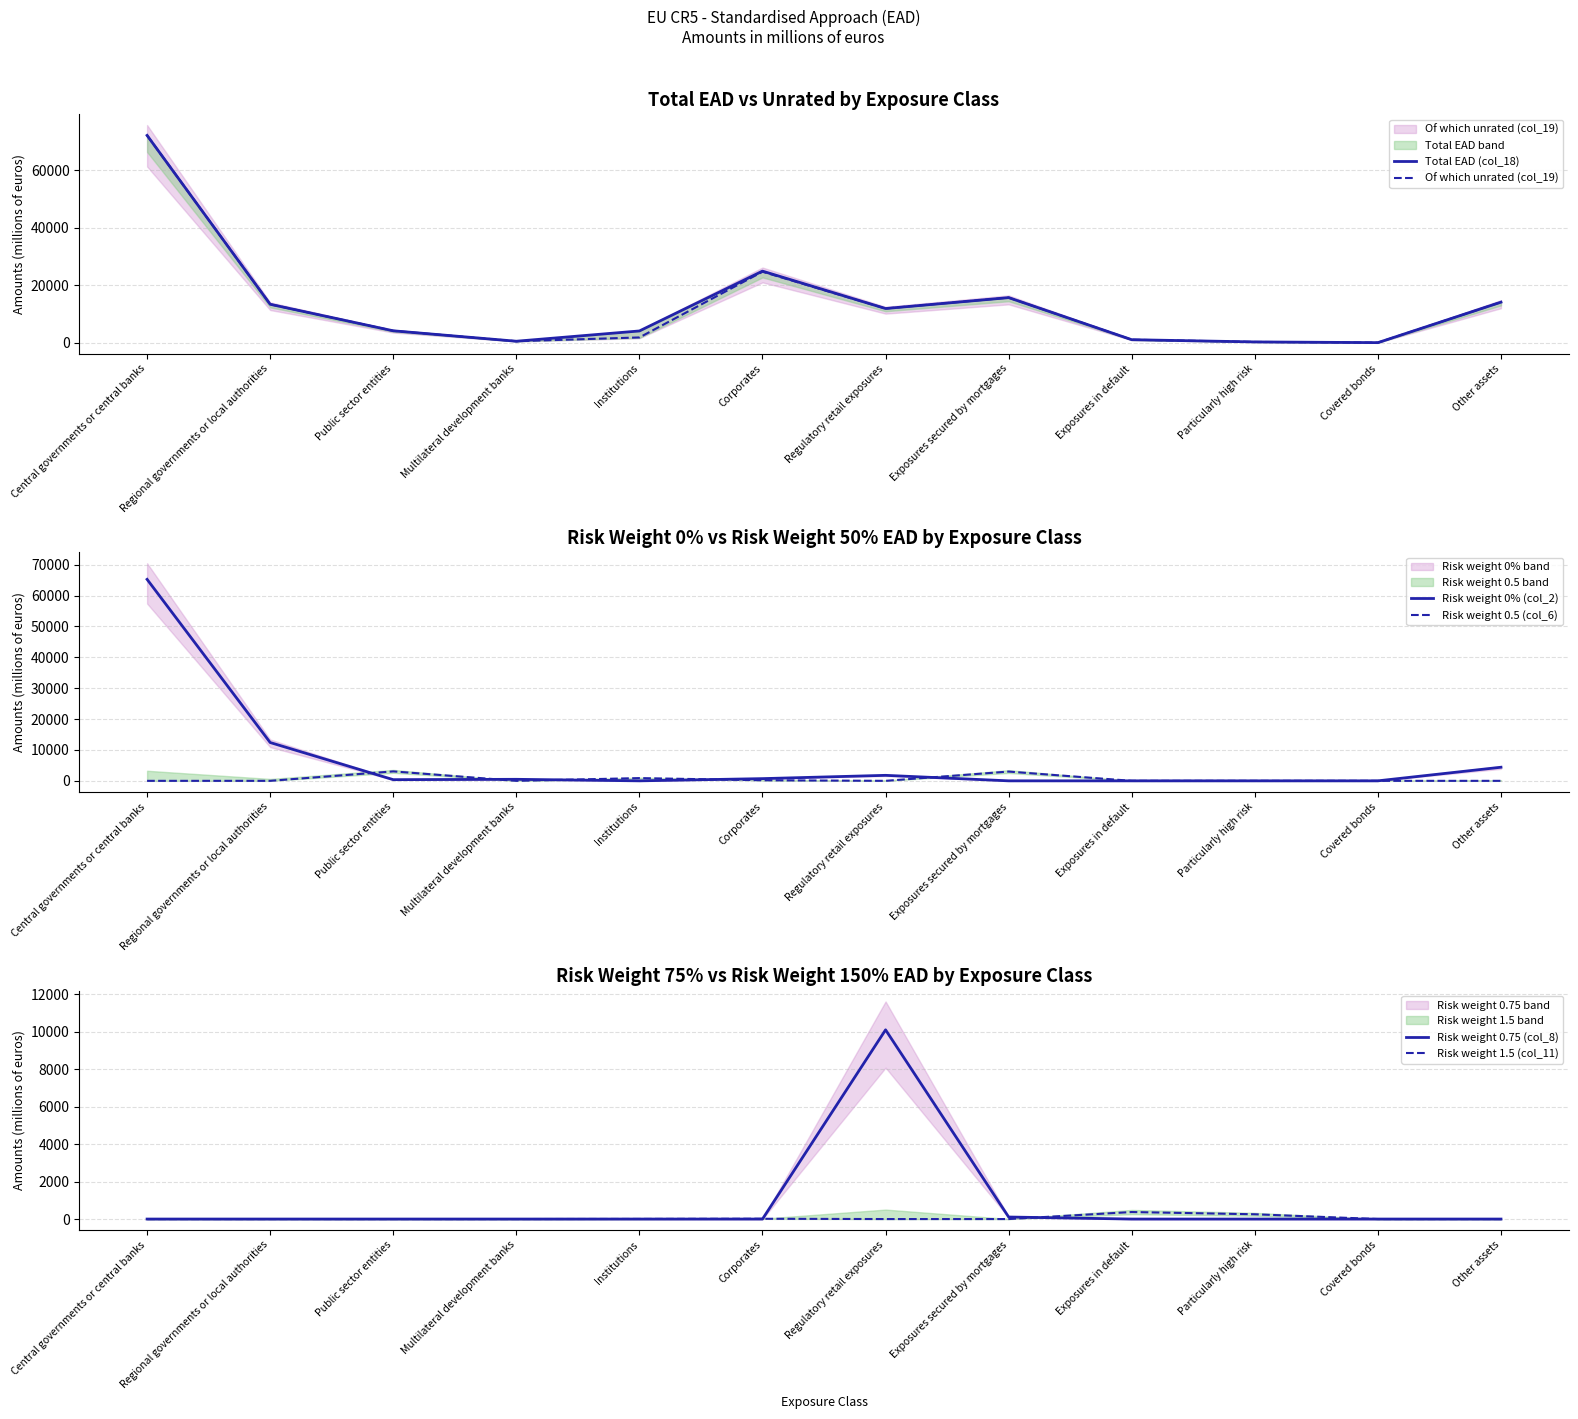

What is the label of the 3rd point from the right?

Particularly high risk